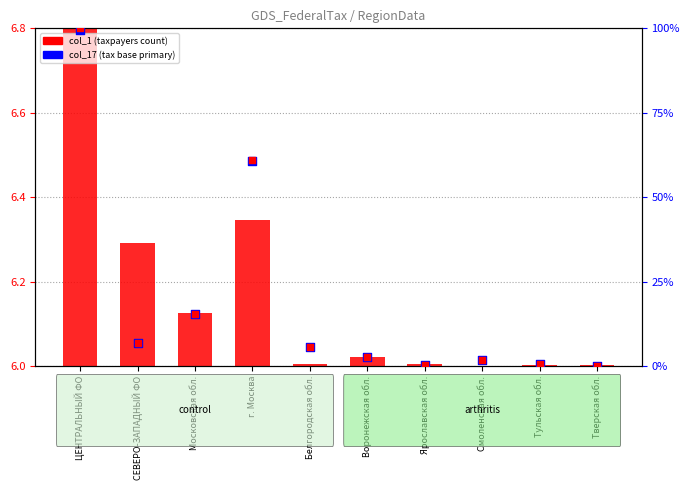

At how many categories does at least one series exceed 11?

3